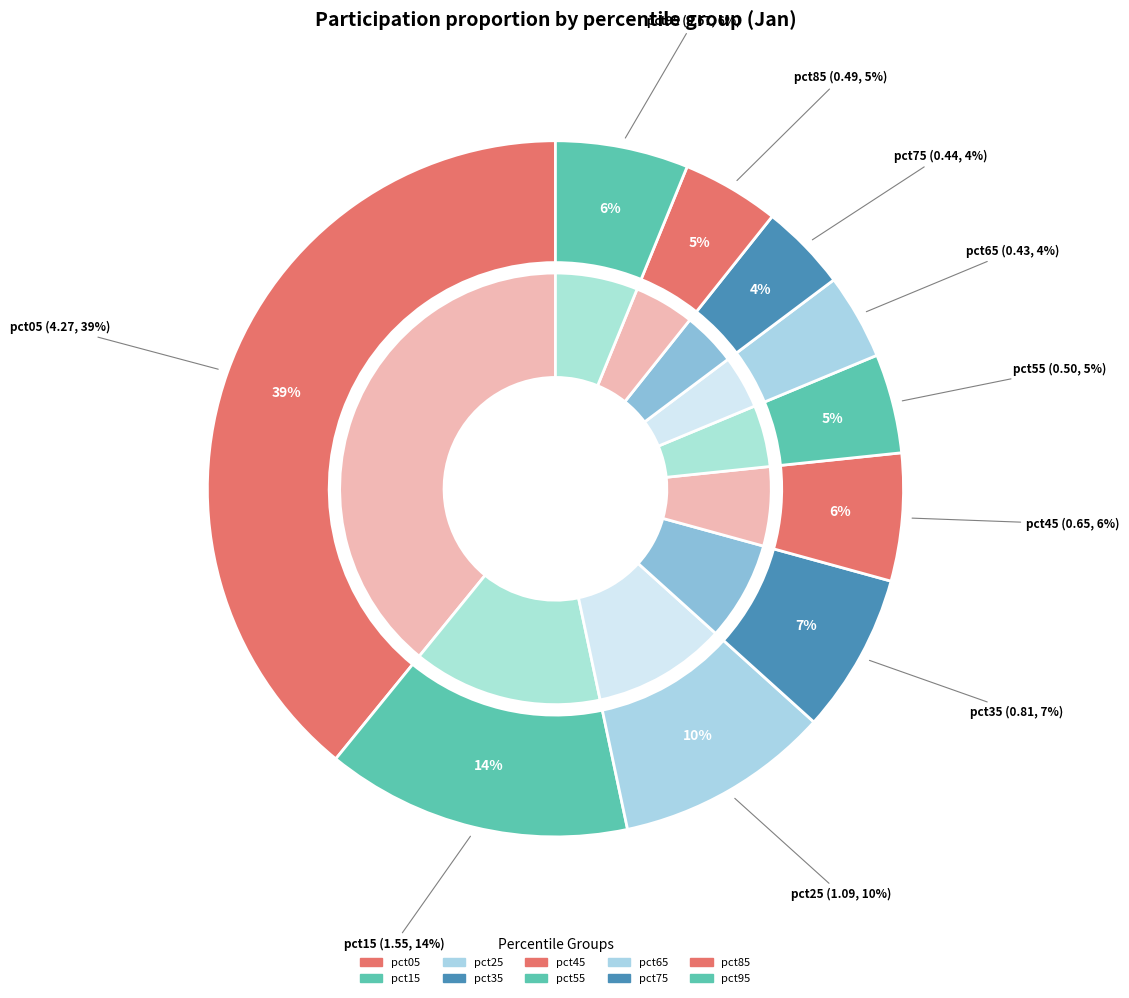

What is the change in value from pct25 to pct75?

-0.6